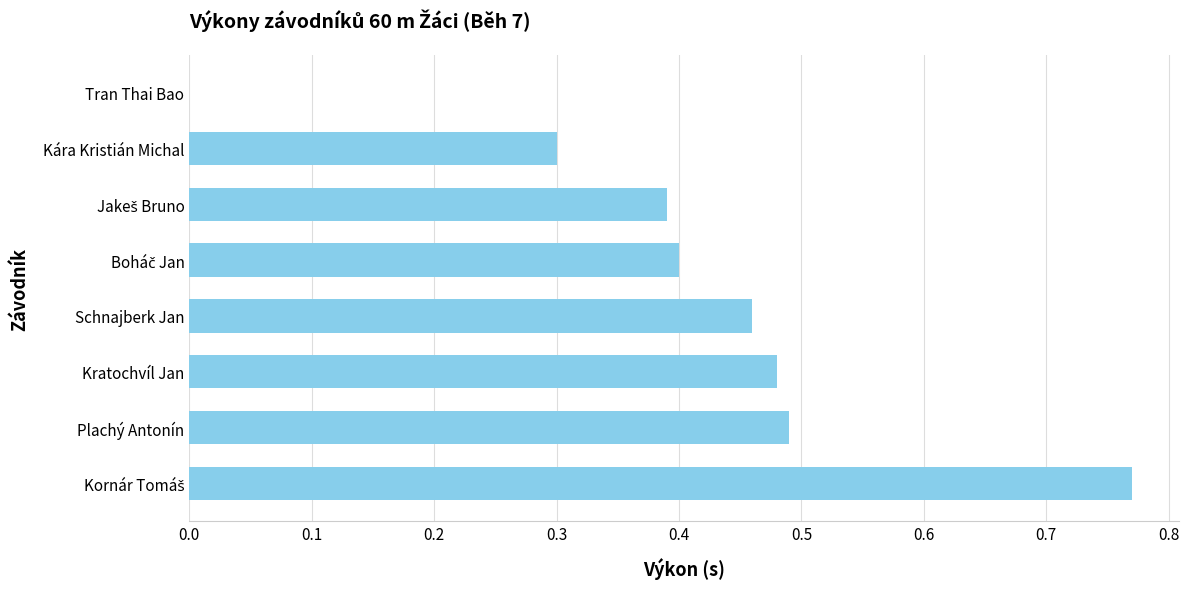

What is the sum of all values?

3.3